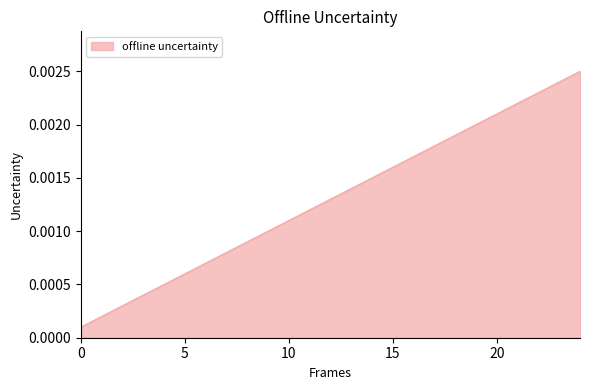

Does the chart display data point markers on the line(s)?

No